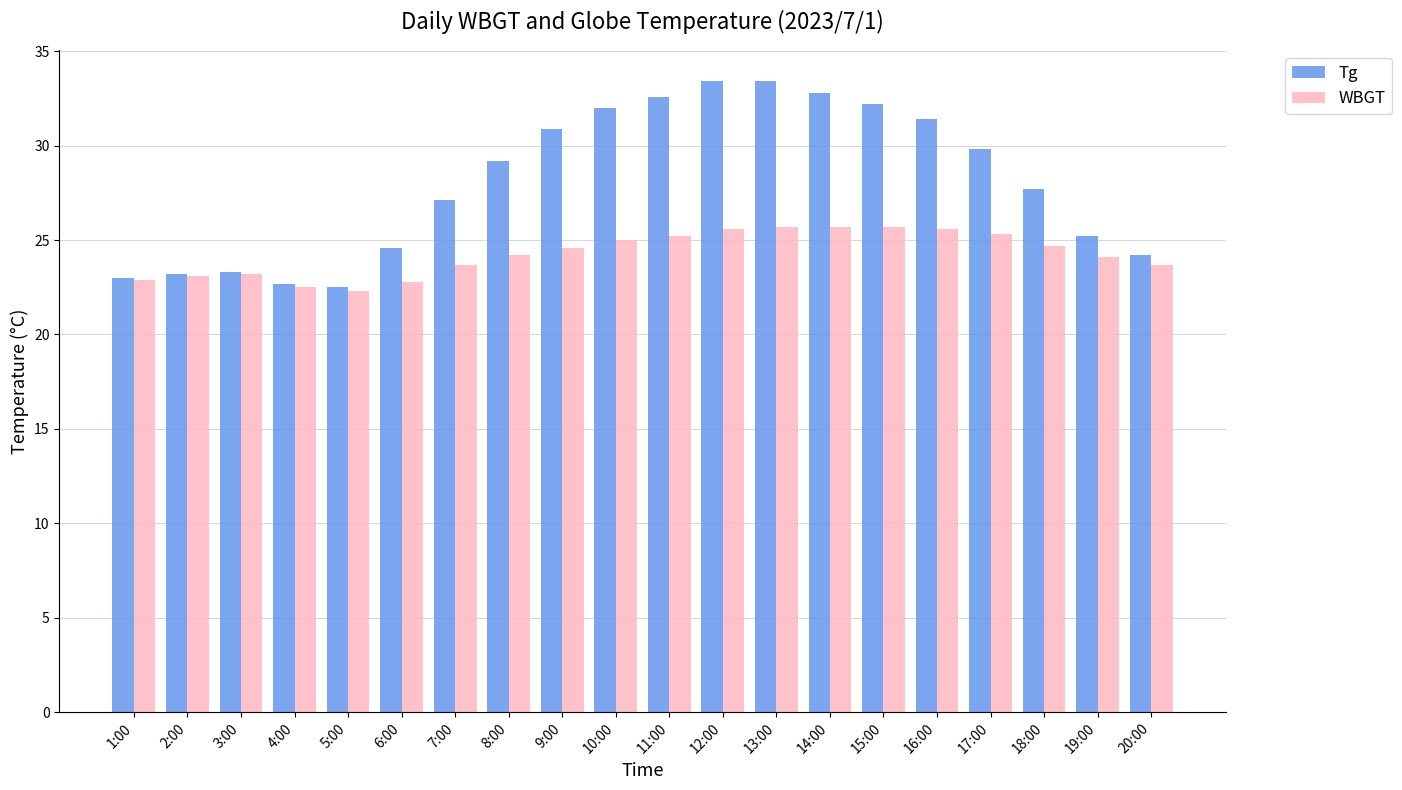

Between 2:00 and 18:00, which series saw the biggest shift?

Tg